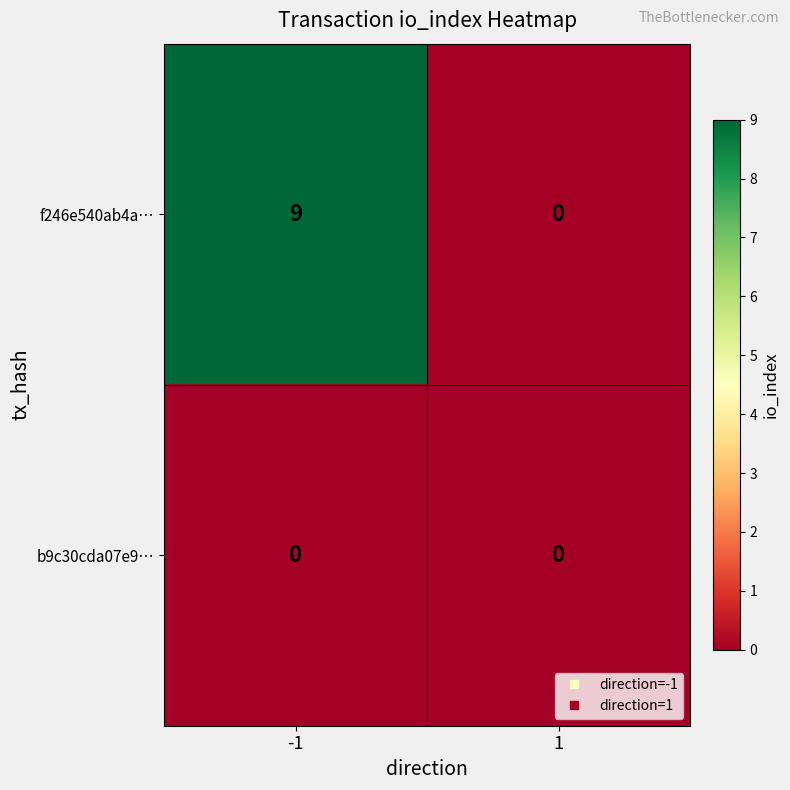

Rank the series by their maximum value, from highest to lowest.

f246e540ab4a…, b9c30cda07e9…